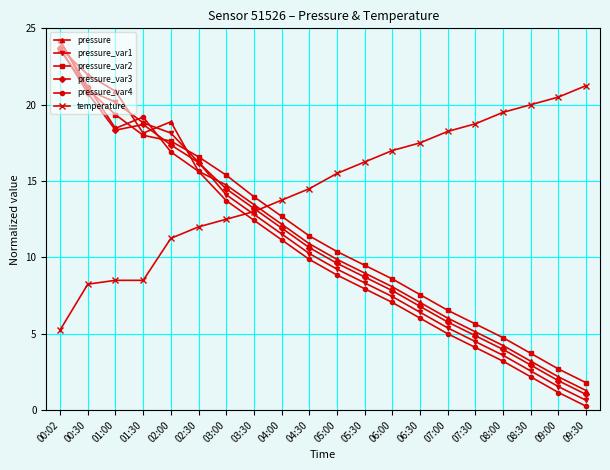

Is this an area chart (filled region under the line)?

No